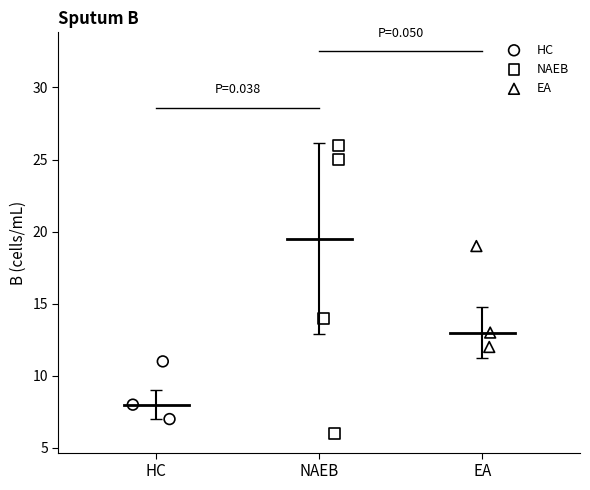

Which series contains the highest Y value?

NAEB